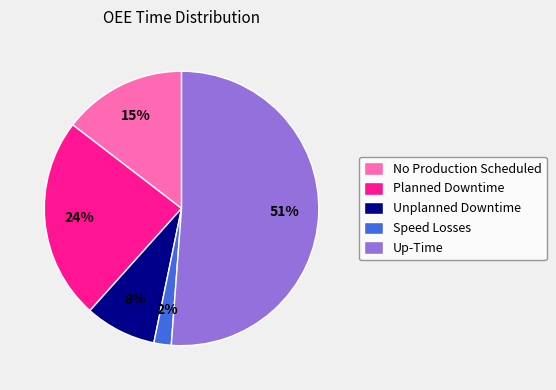

To the nearest percent, what percentage of the pie is Unplanned Downtime?

8%